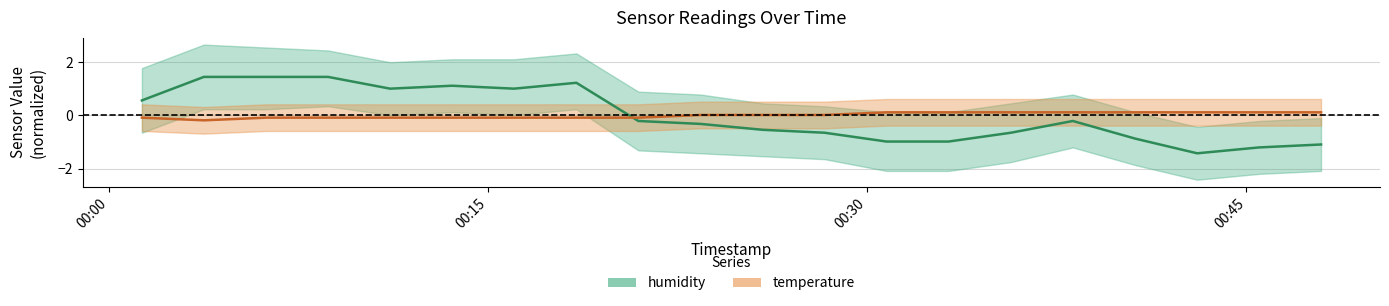

How many data points in temperature are less than 0?

9